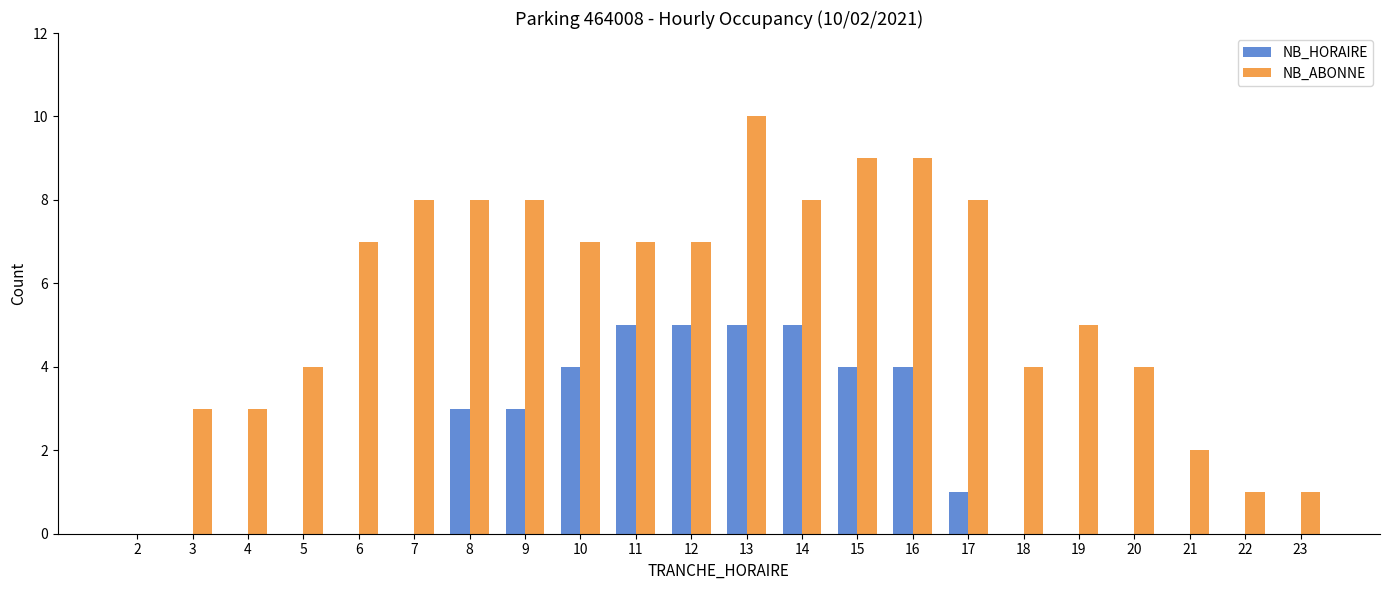

How many groups of bars are there?

22